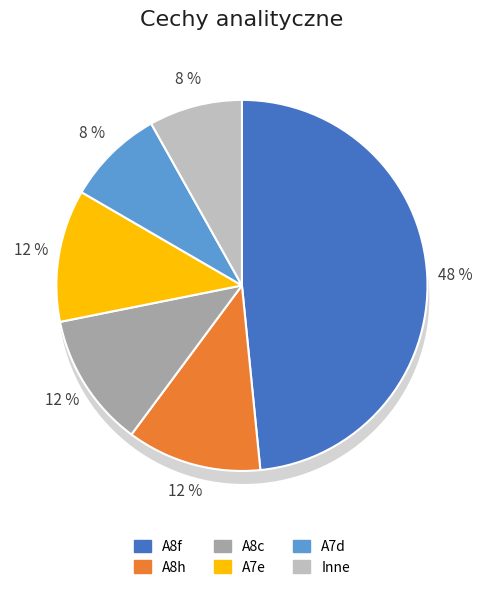

Combined, what portion of the pie is A7d and A8f?

56.9%